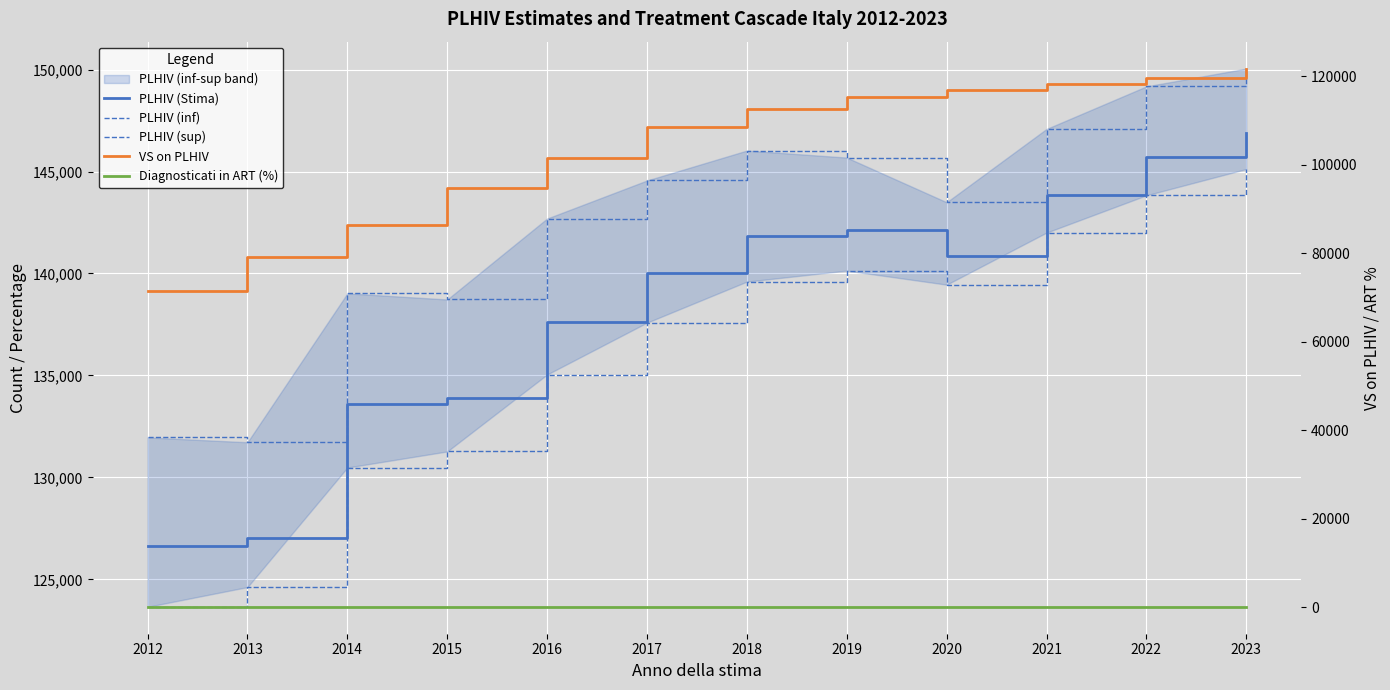

True or false: PLHIV (Stima) has more than 0 interior local peaks.

True